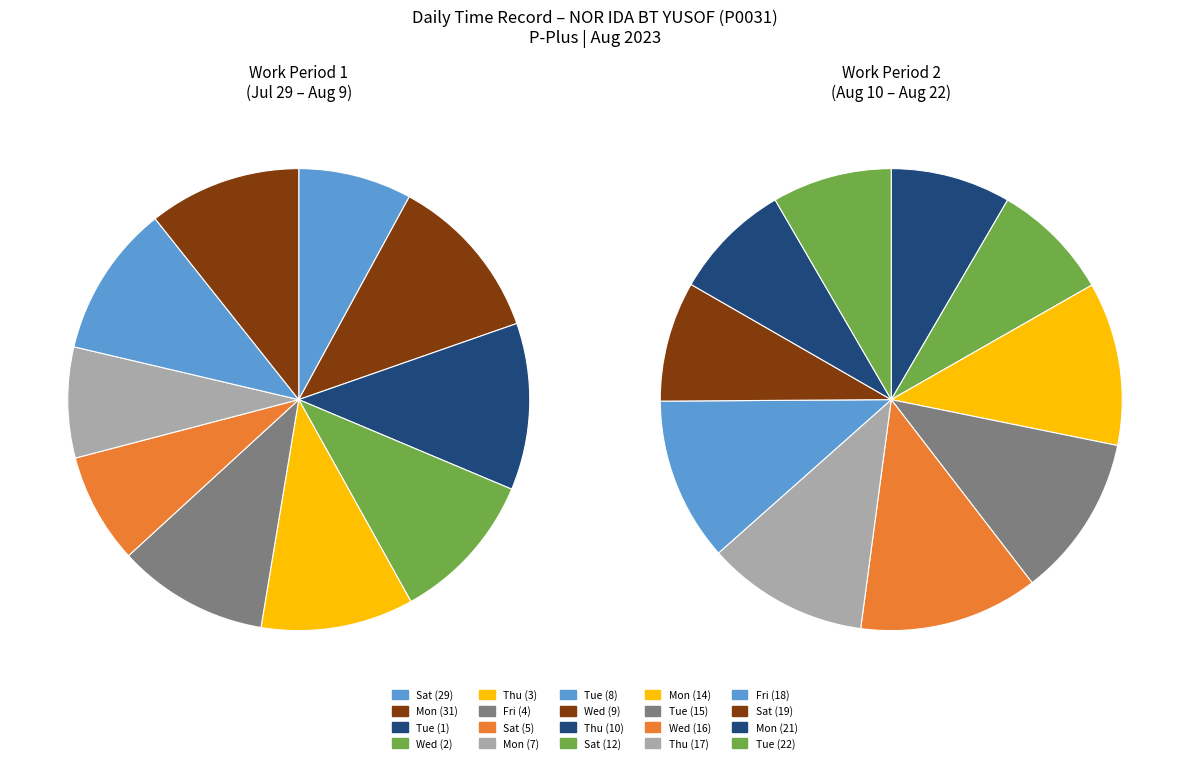

What is the smallest slice in the pie chart?

Mon (21)